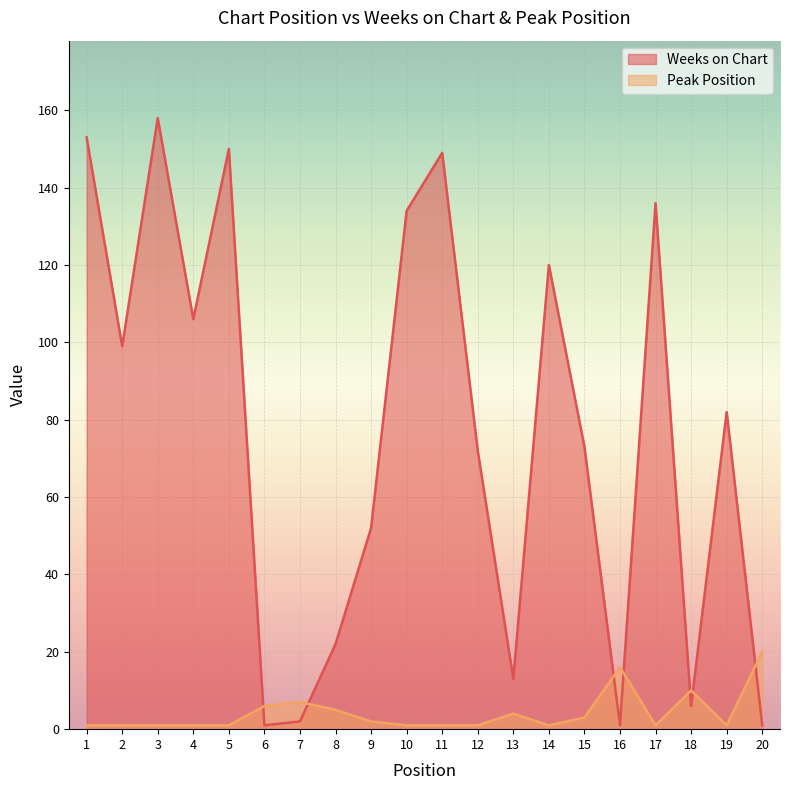

Reading right to left, extract all data points from this chart.

Weeks on Chart: 20=1	19=82	18=6	17=136	16=1	15=73	14=120	13=13	12=72	11=149	10=134	9=52	8=22	7=2	6=1	5=150	4=106	3=158	2=99	1=153
Peak Position: 20=20	19=1	18=10	17=1	16=16	15=3	14=1	13=4	12=1	11=1	10=1	9=2	8=5	7=7	6=6	5=1	4=1	3=1	2=1	1=1